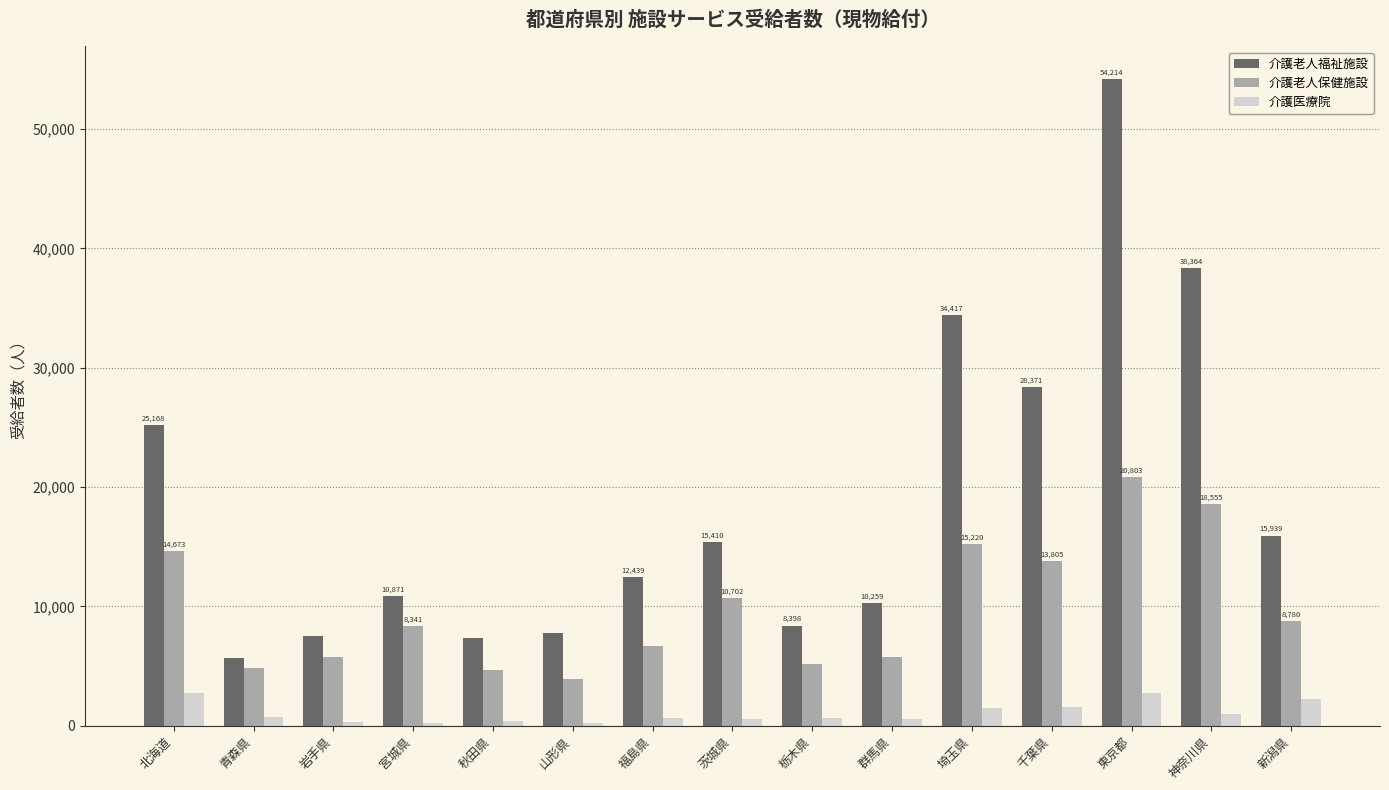

Rank the series by their average value, from highest to lowest.

介護老人福祉施設, 介護老人保健施設, 介護医療院